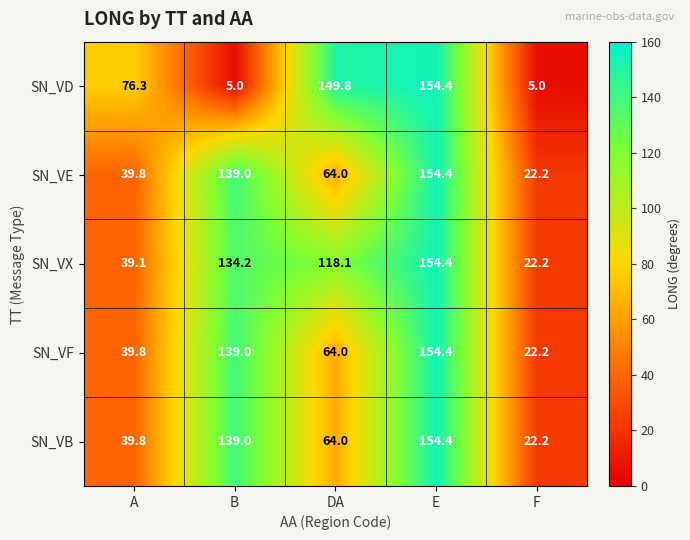

How many values in the SN_VD series exceed 76?

3